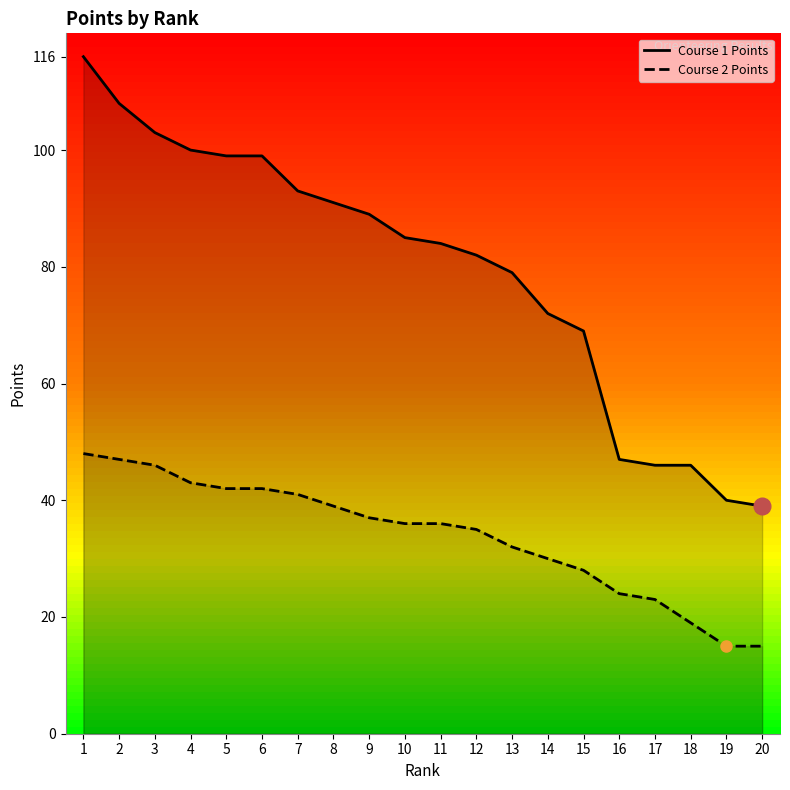

True or false: Course 2 Points and Course 1 Points cross at least once.

False